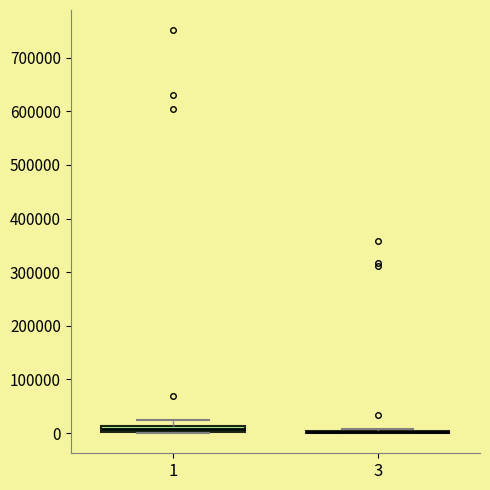

Where is the lower edge of the box at x = 1 on the y-axis? The values are not printed on the chart, so give them approximately, as read against the axis.

0